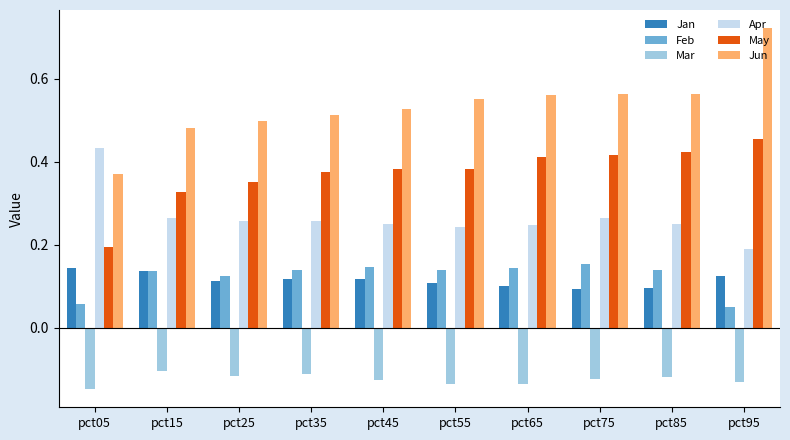

At pct95, list the series in order from smallest to largest.

Mar, Feb, Jan, Apr, May, Jun